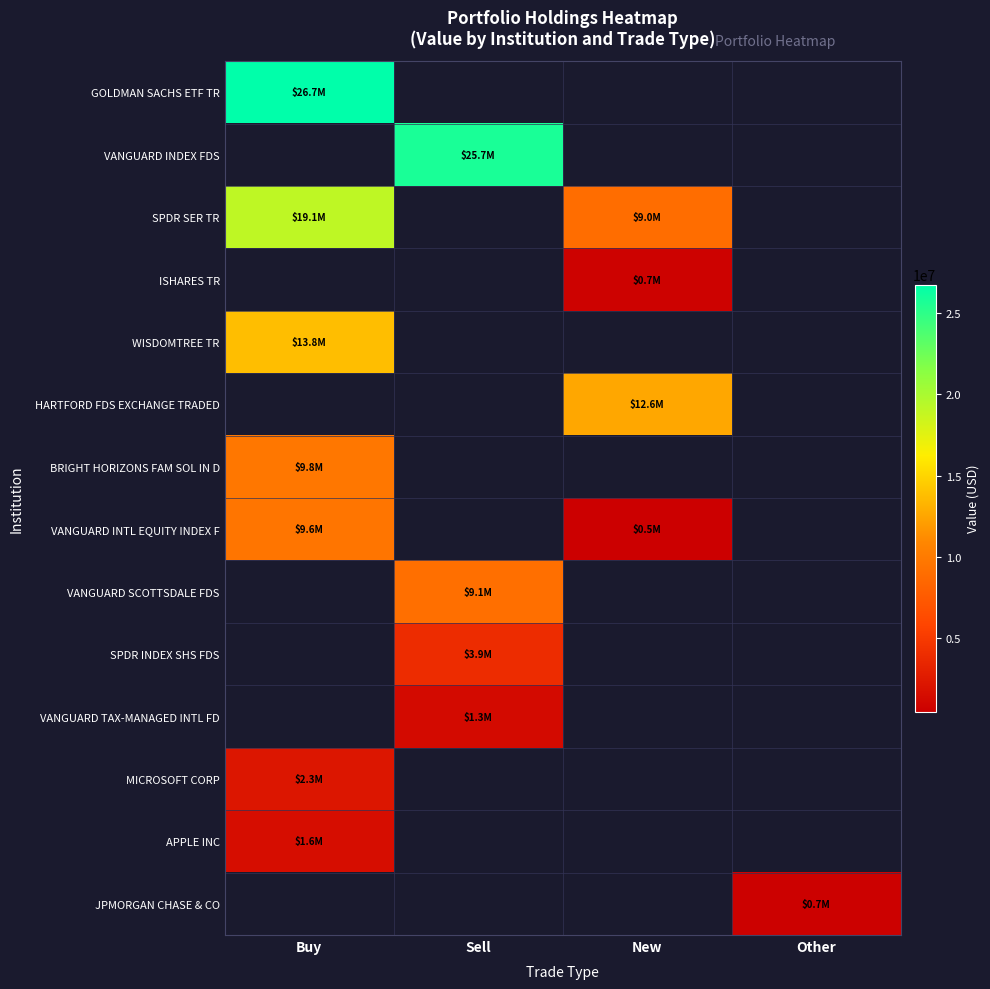

What is the difference between the maximum and minimum values in the VANGUARD INTL EQUITY INDEX F series?

9054000.0